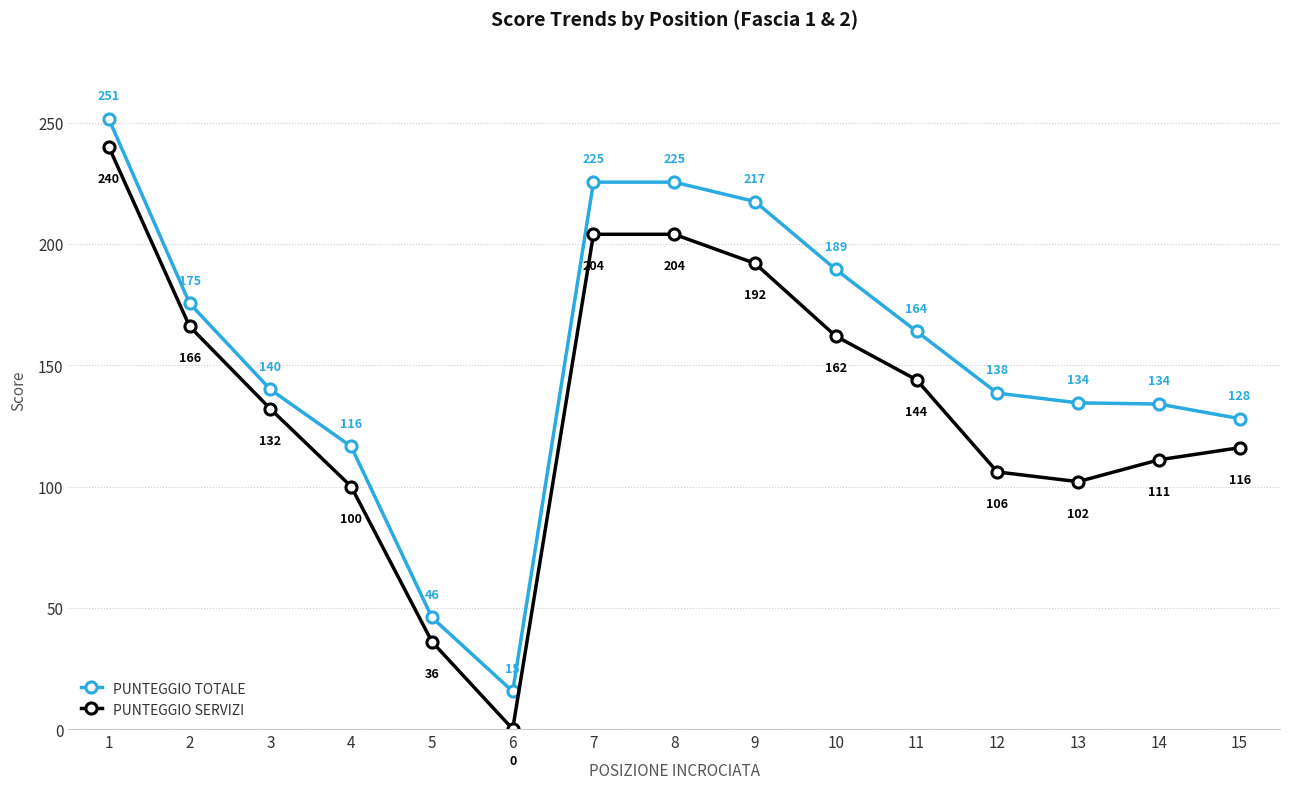

Does the chart display data point markers on the line(s)?

Yes